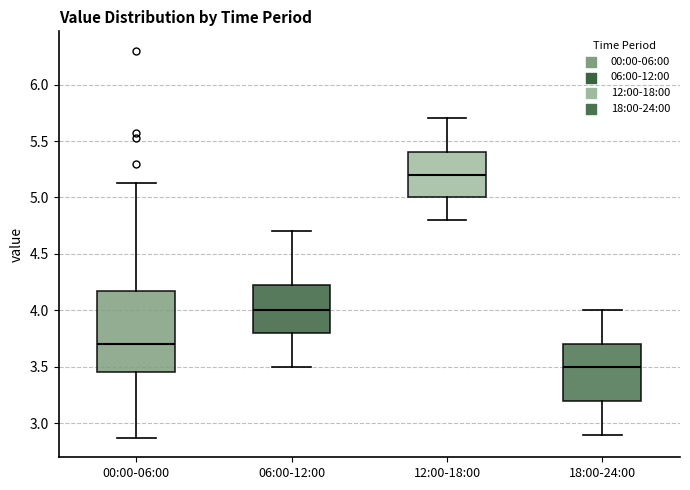

Which box's median line is the highest?

12:00-18:00